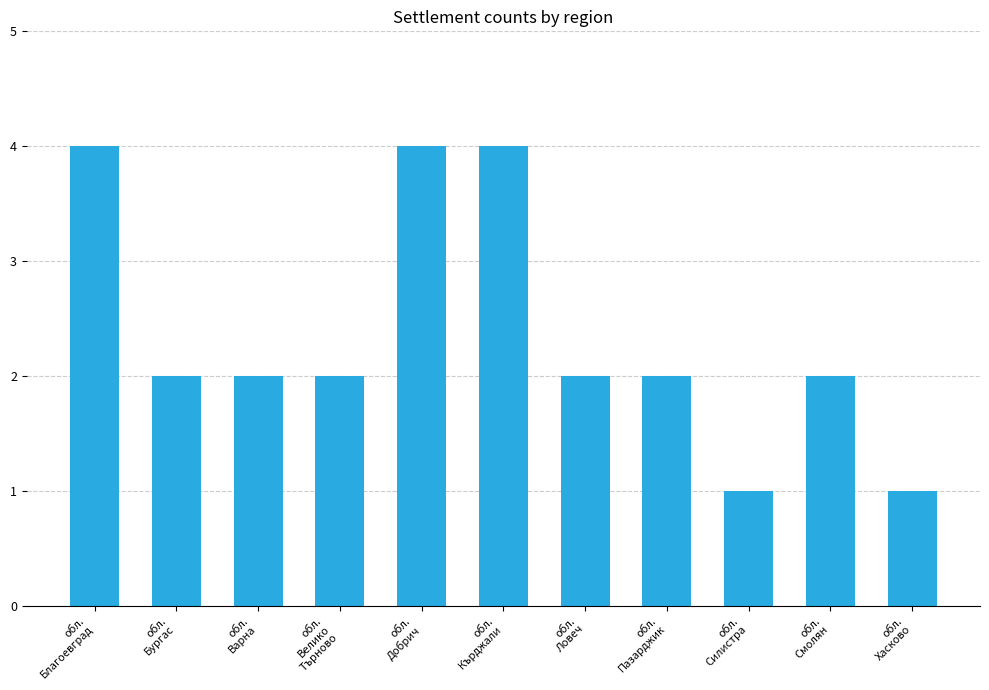

The value at обл.
Хасково is 0. True or false?

False